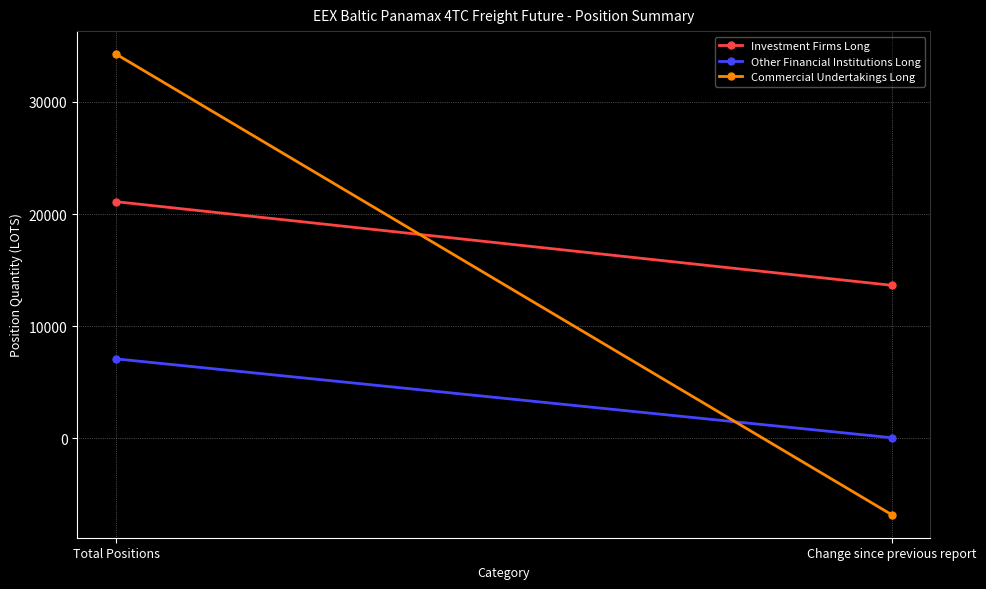

At which category is the sum across all series the highest?

Total Positions